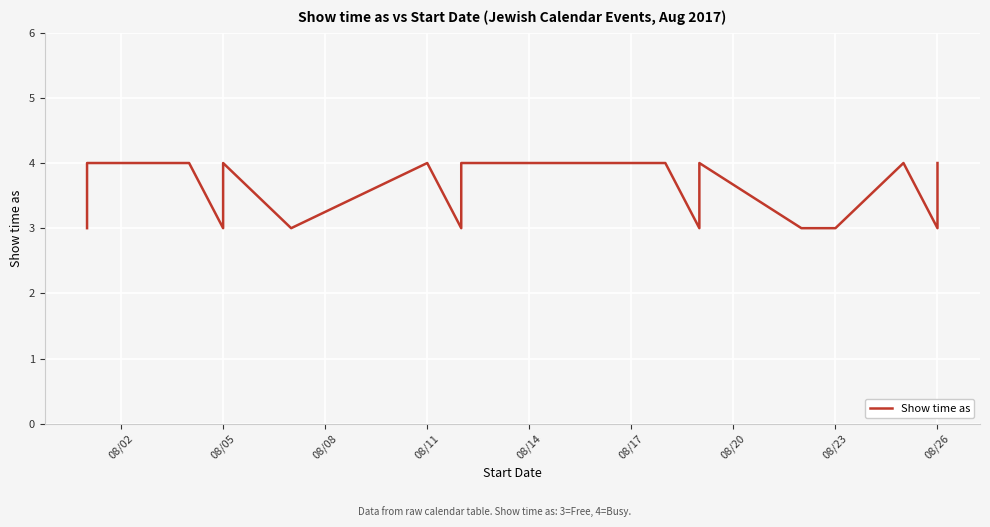

How many series are shown in this chart?

1